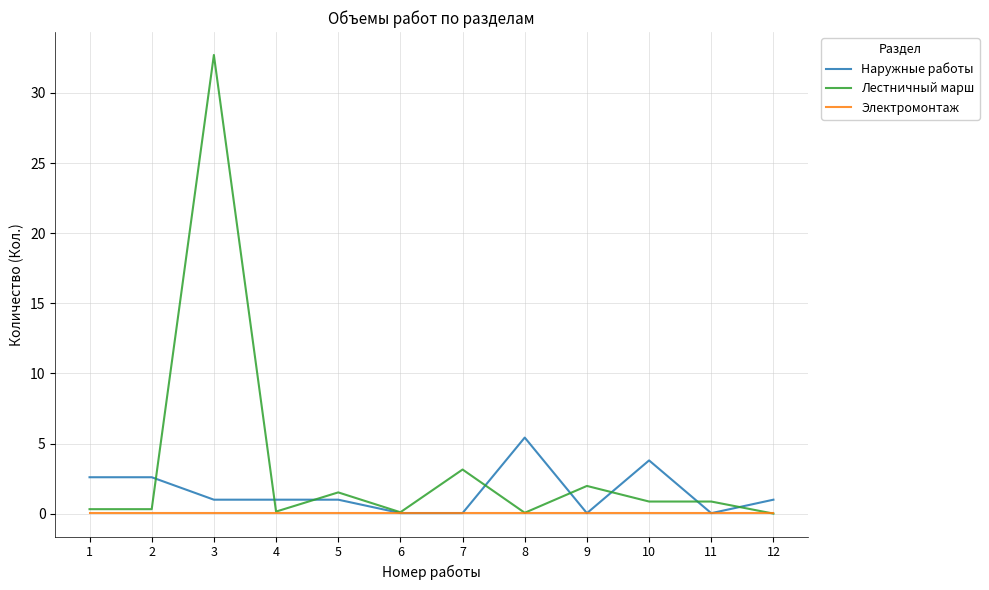

What is the sum of all Электромонтаж values?

0.5